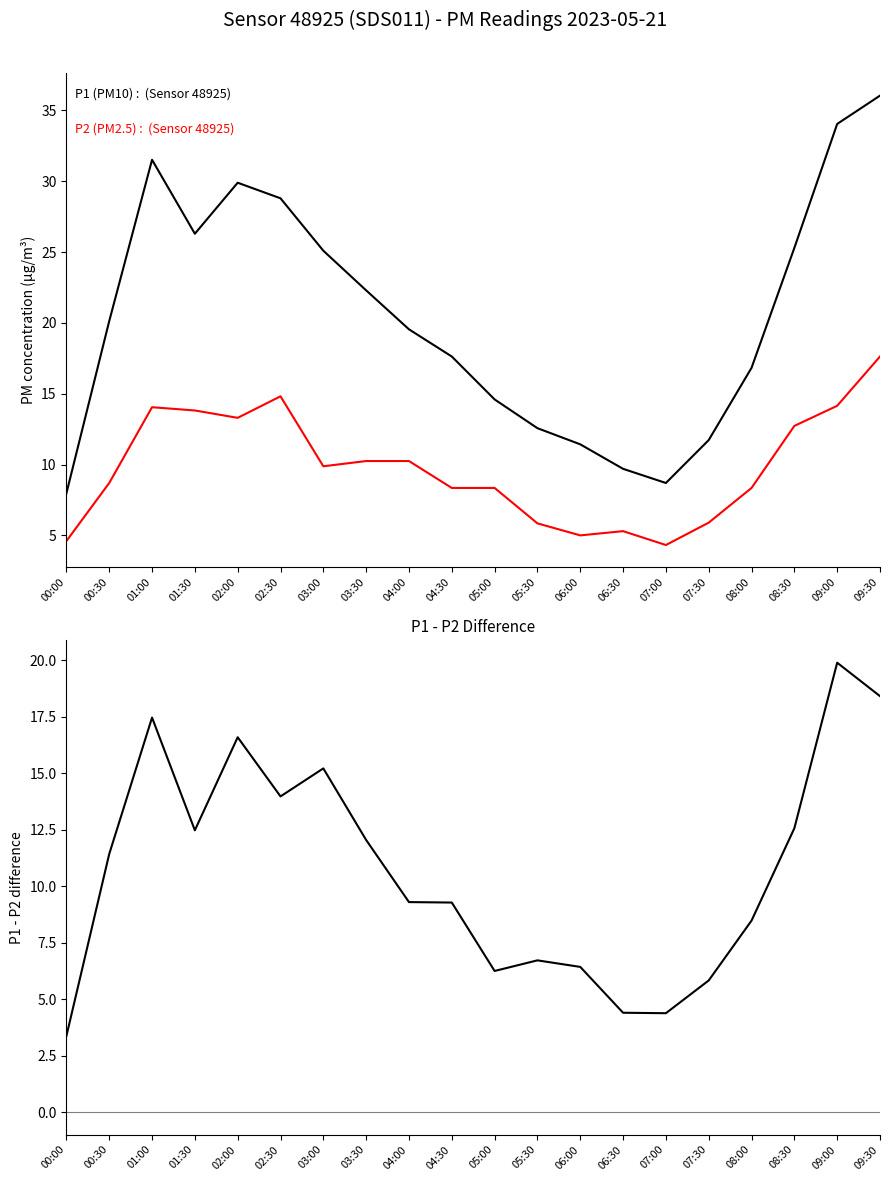

Does the chart display data point markers on the line(s)?

No